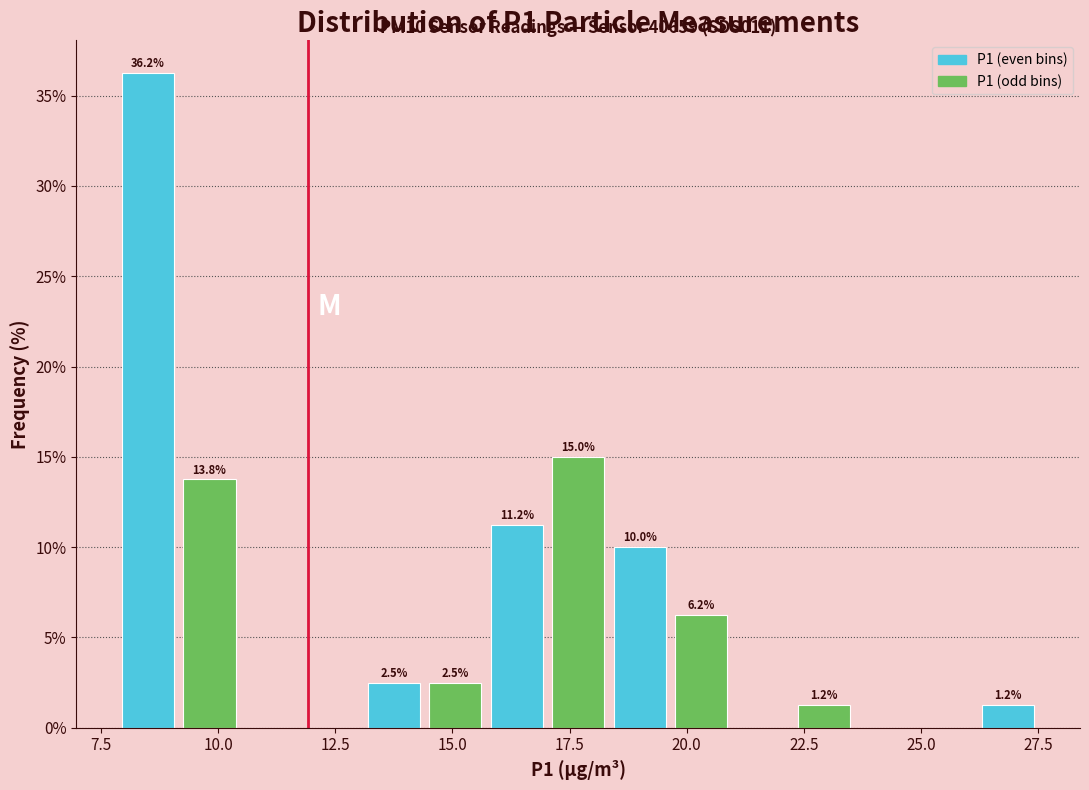

Read against the x-axis, roughly where is the centre of the tallest bar?

8.5